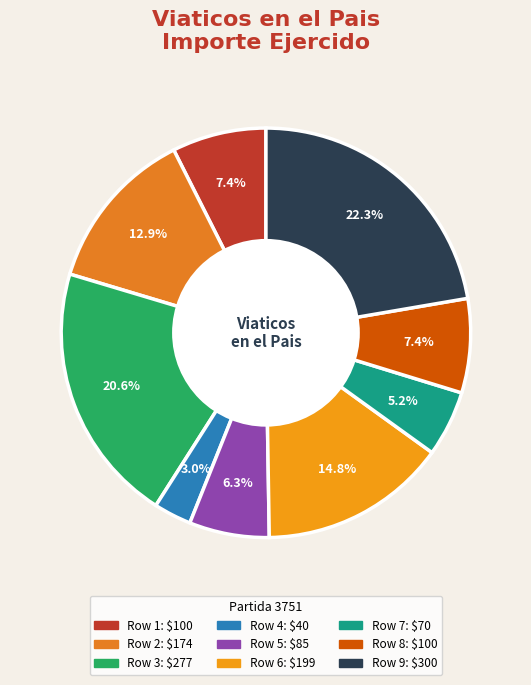

To the nearest percent, what is the difference between the Row 9 and Row 3 slice percentages?

2%